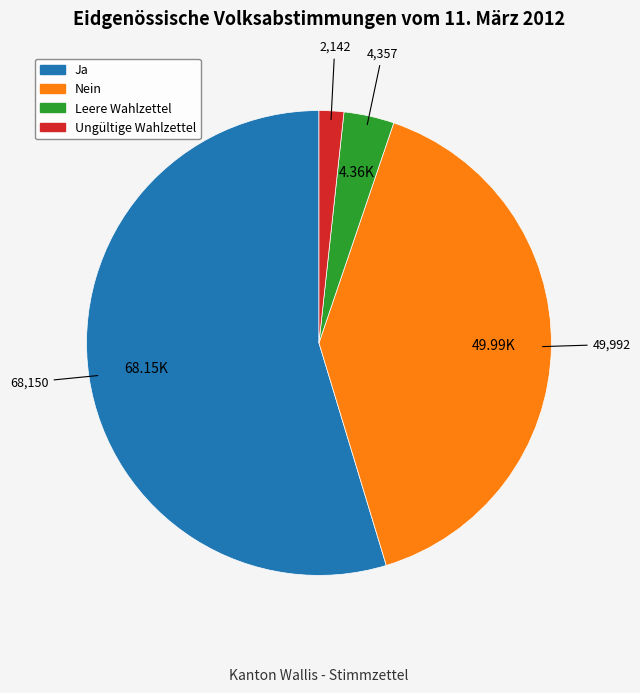

Does any single category account for the majority?

Yes